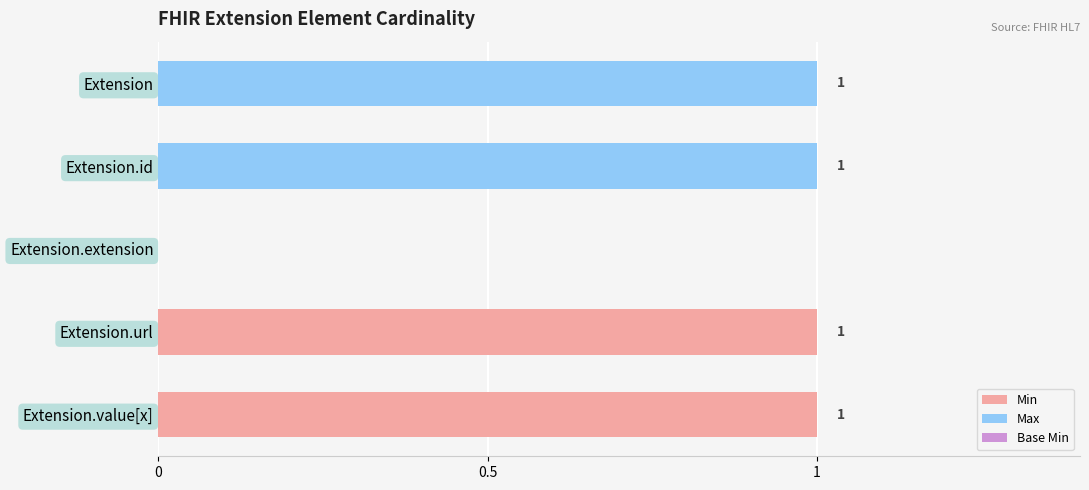

The value of Max at Extension is 2. True or false?

False